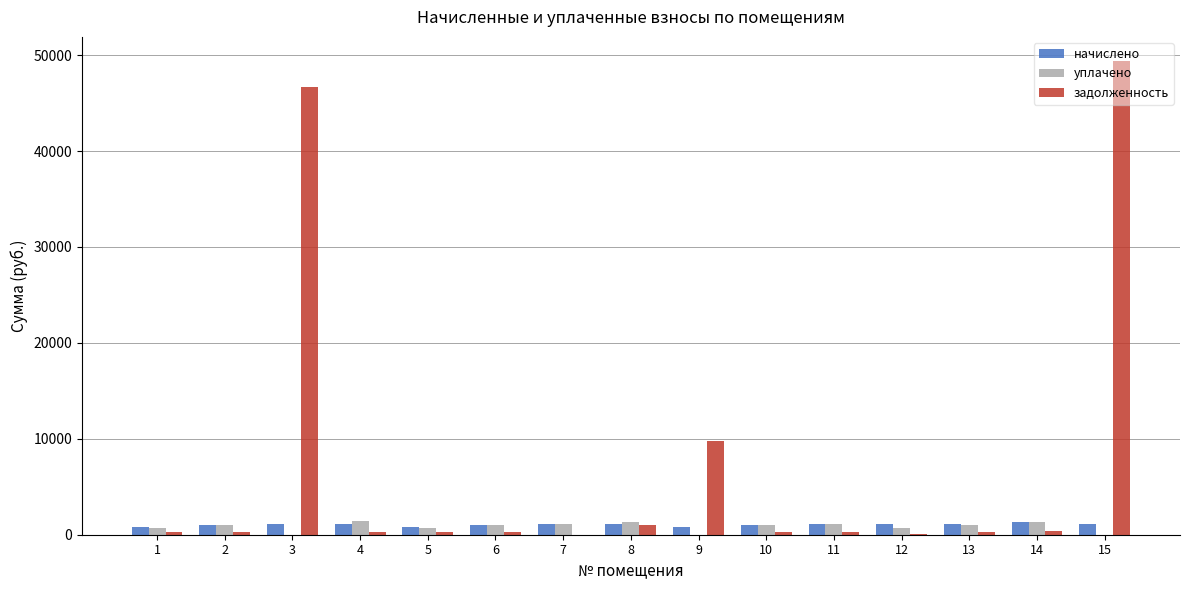

What is the greatest value displayed?

49425.3